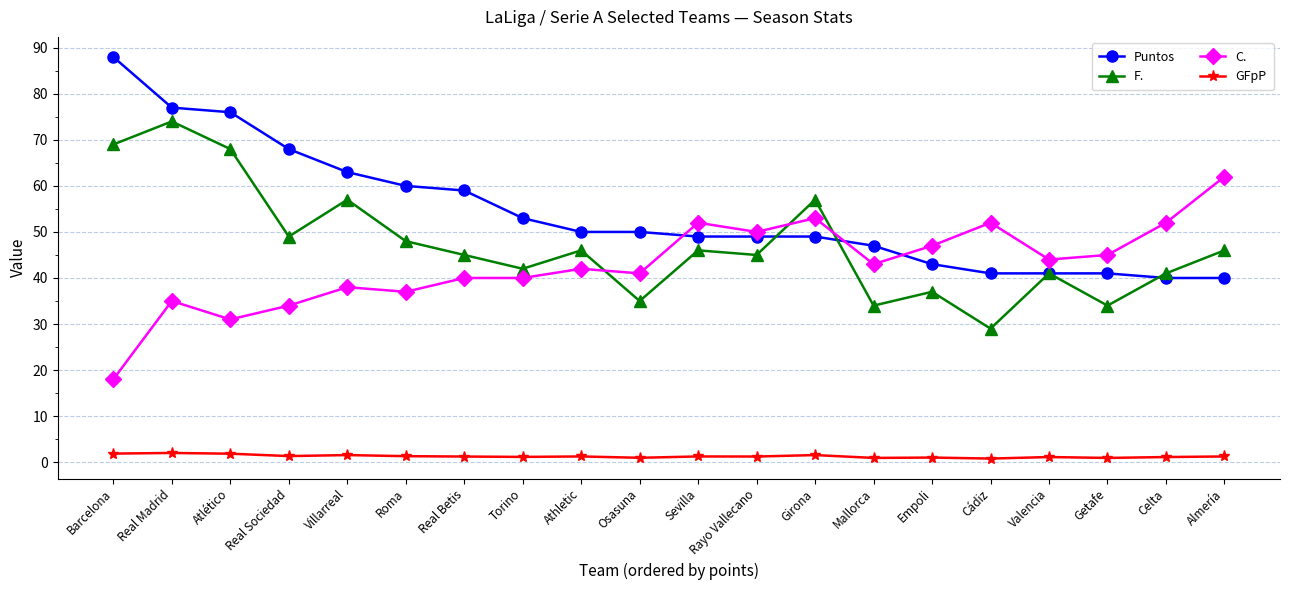

What is the label of the 4th point from the right?

Valencia